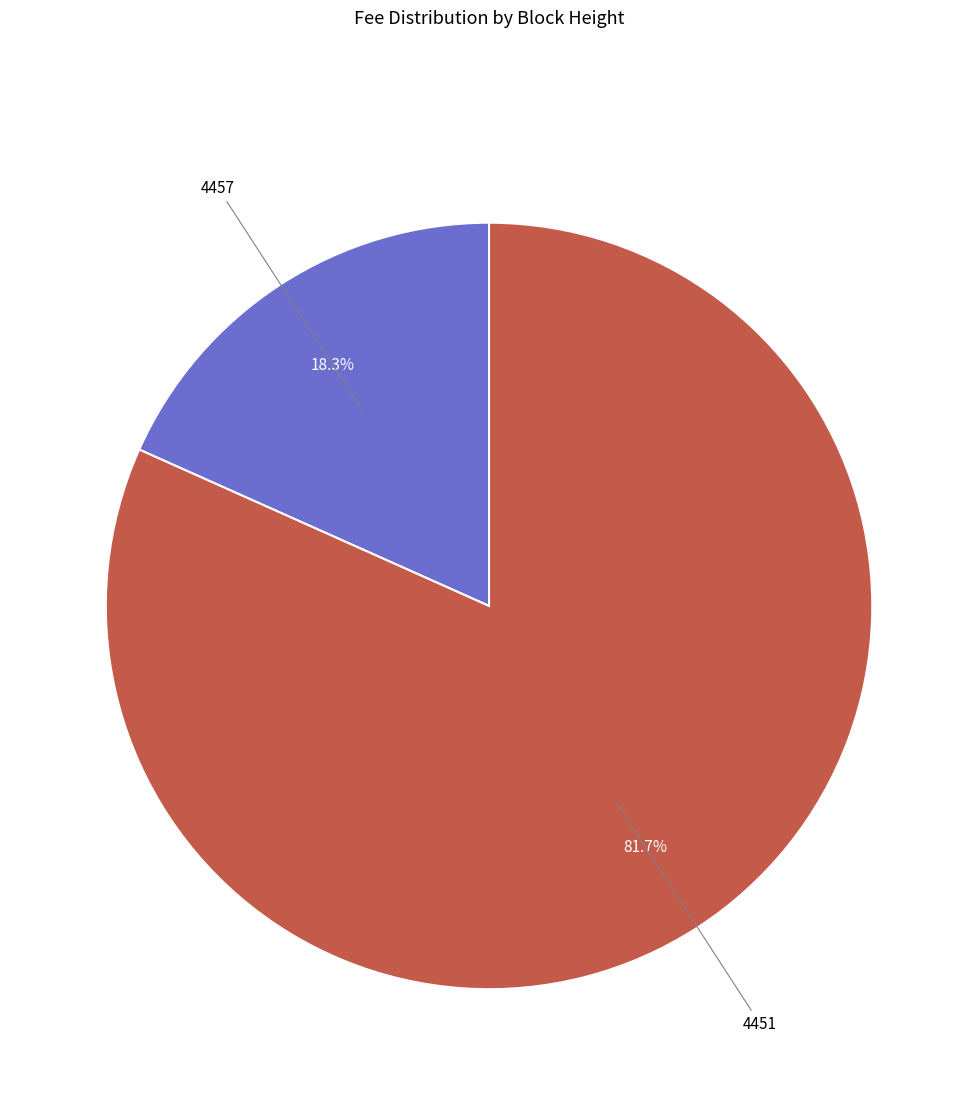

What is the smallest slice in the pie chart?

4457